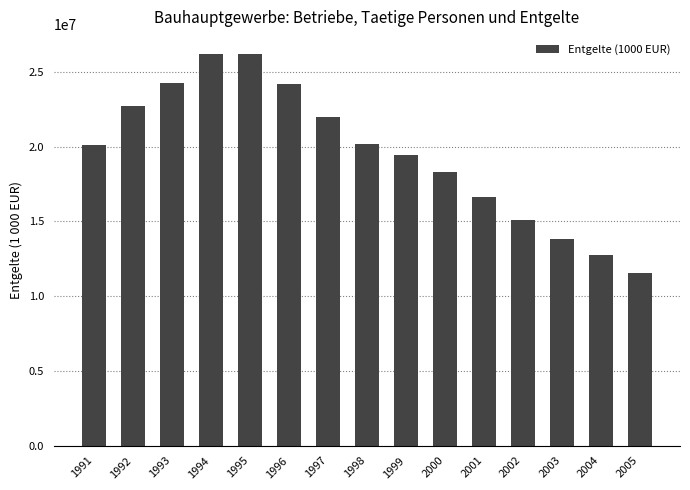

The value at 1993 is 13434505. True or false?

False